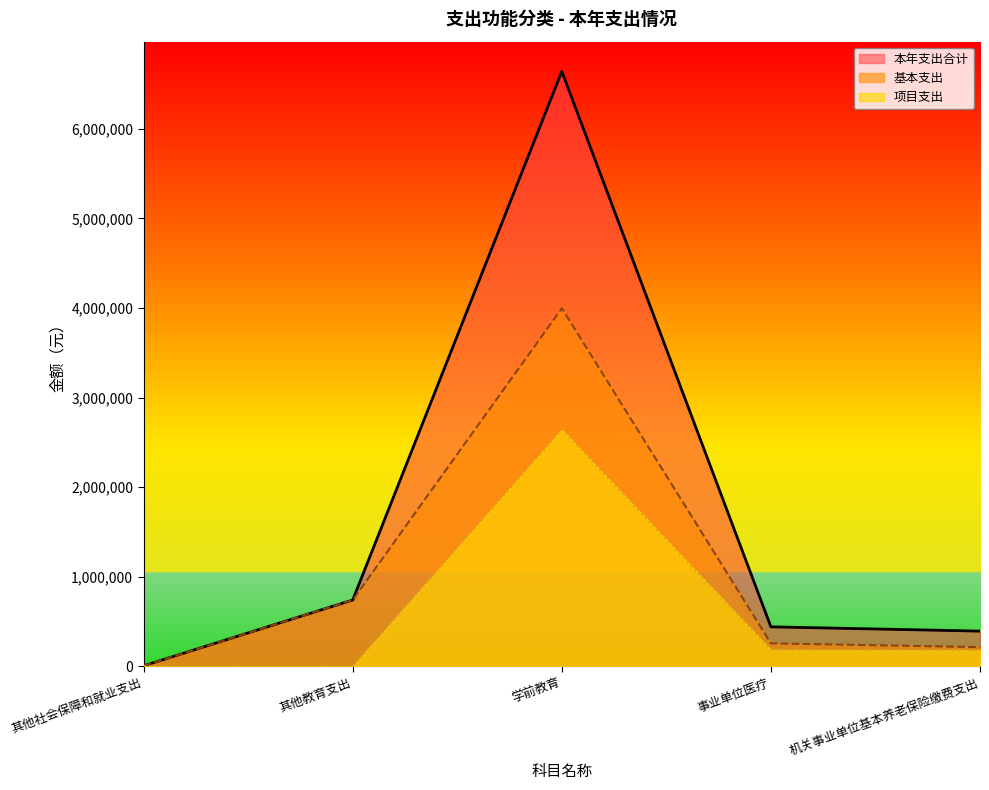

At how many categories does at least one series exceed 6462256?

1